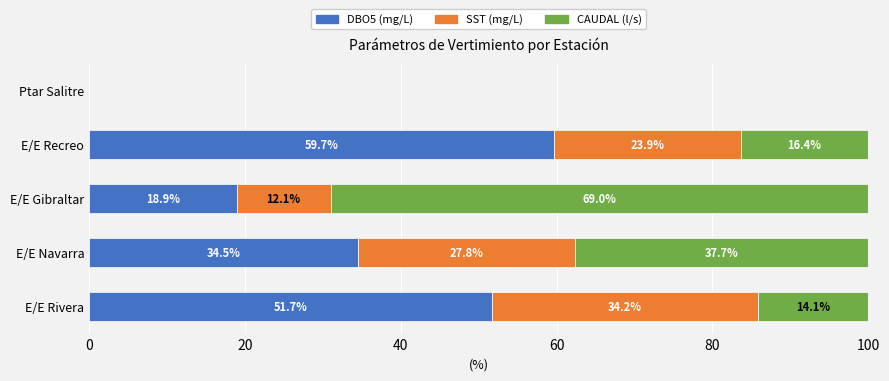

What is the approximate value of DBO5 (mg/L) at E/E Recreo?

59.7